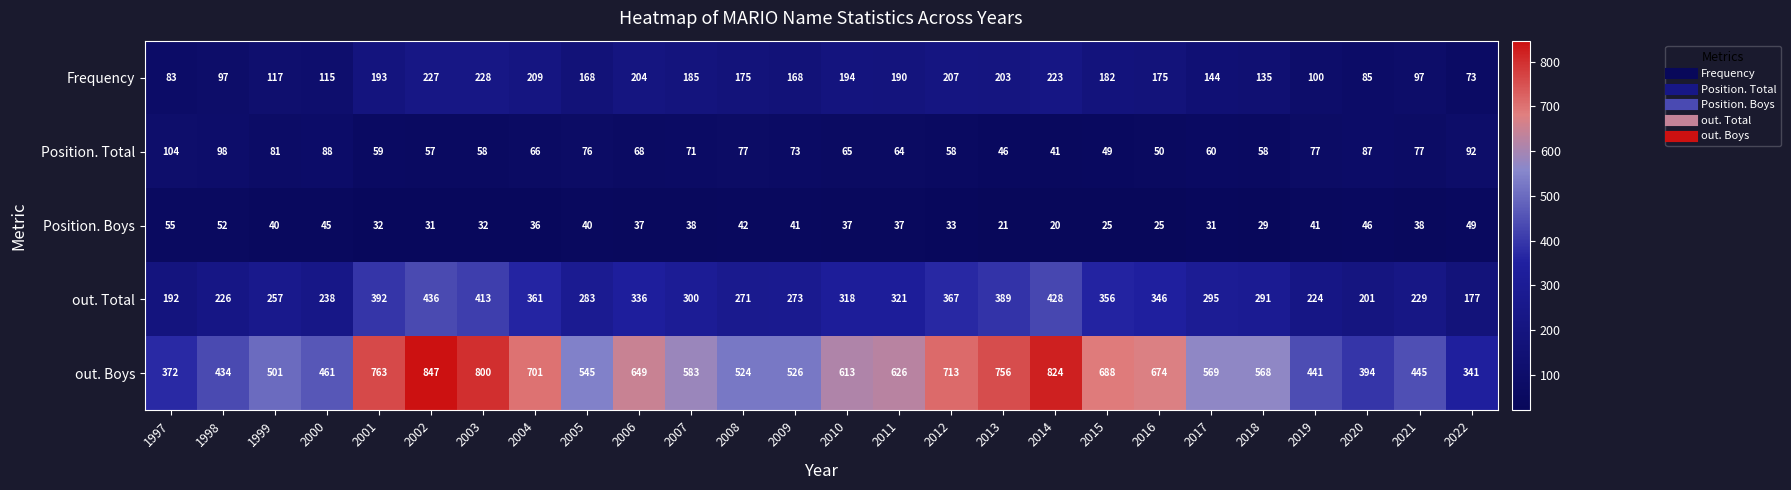

What is the difference between the out. Total values at 2004 and 2019?

137